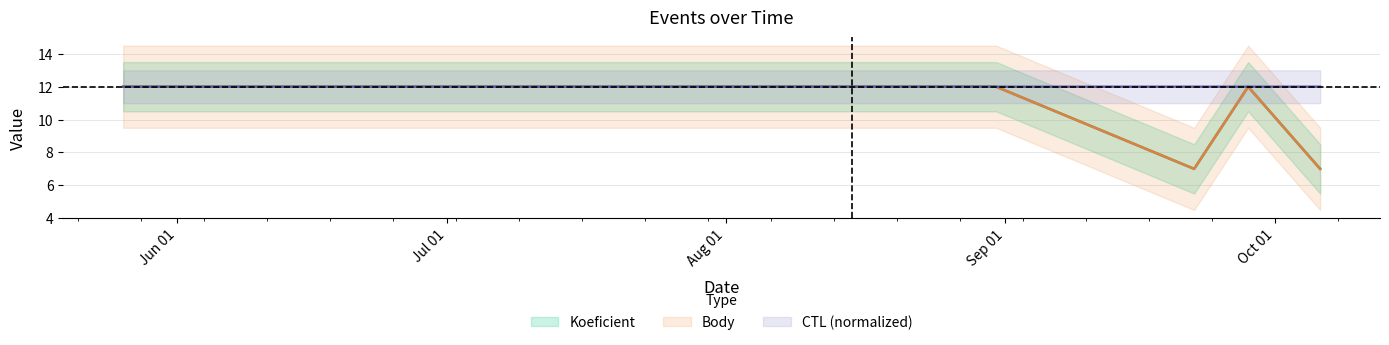

Which label corresponds to the smallest value in the chart?

2018-09-22